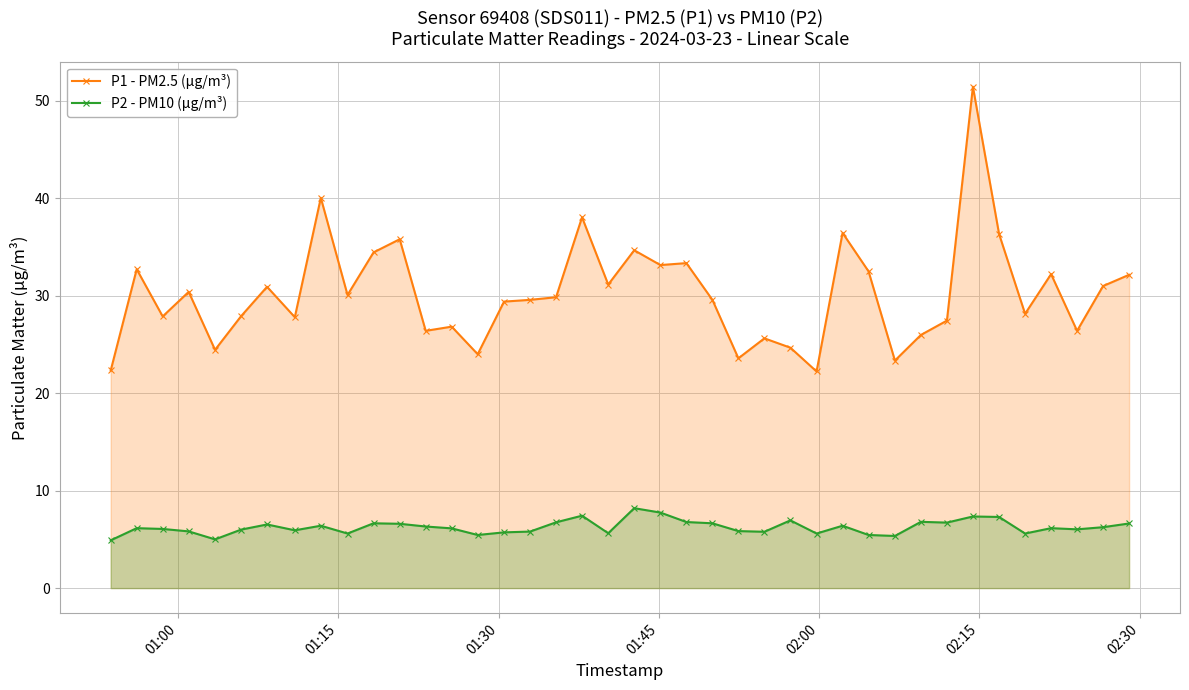

List the series in order of their overall mean, lowest first.

P2 - PM10 (µg/m³), P1 - PM2.5 (µg/m³)